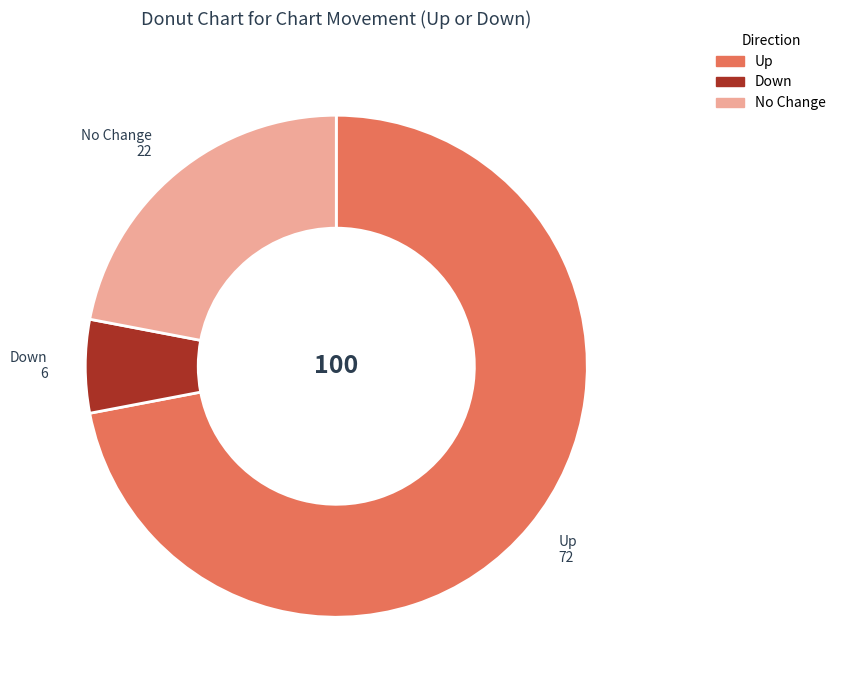

Is there any slice that represents more than half of the pie?

Yes